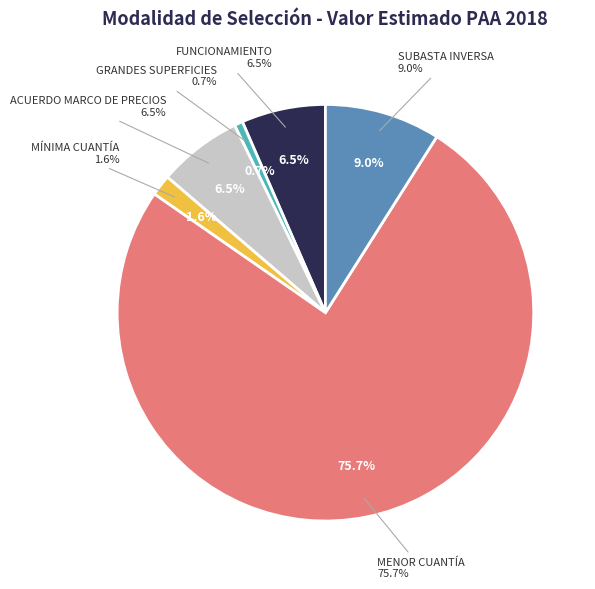

Count the number of slices in the pie.

6